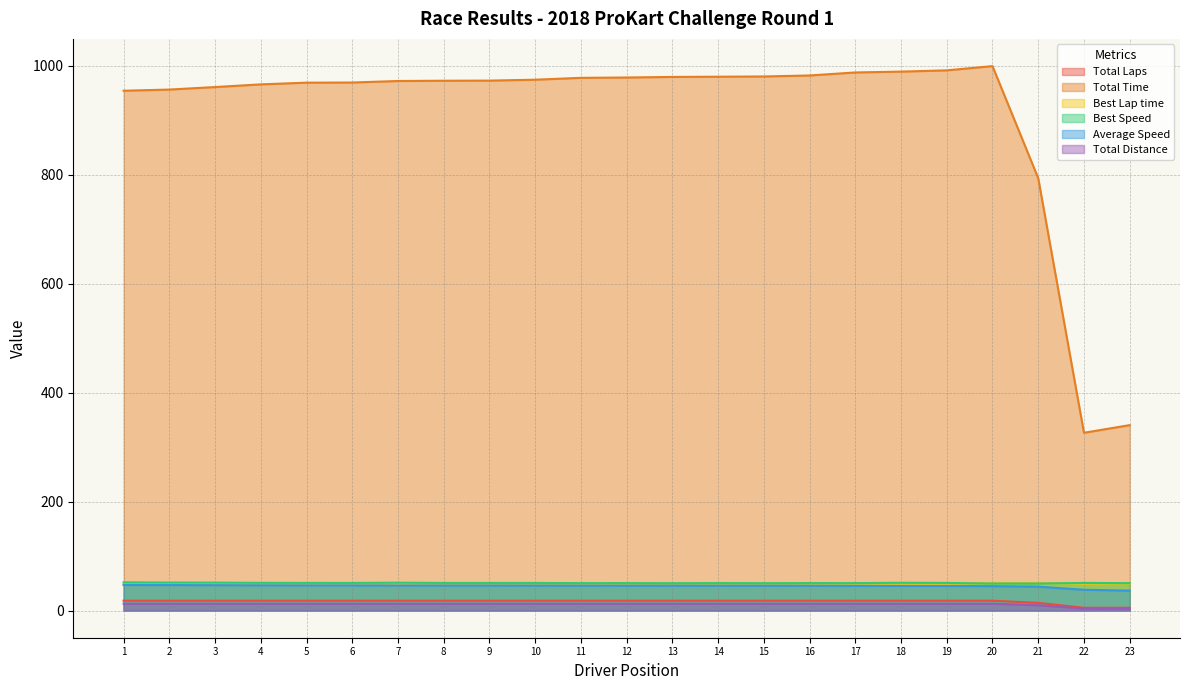

True or false: Total Distance has more than 1 interior local peaks.

False